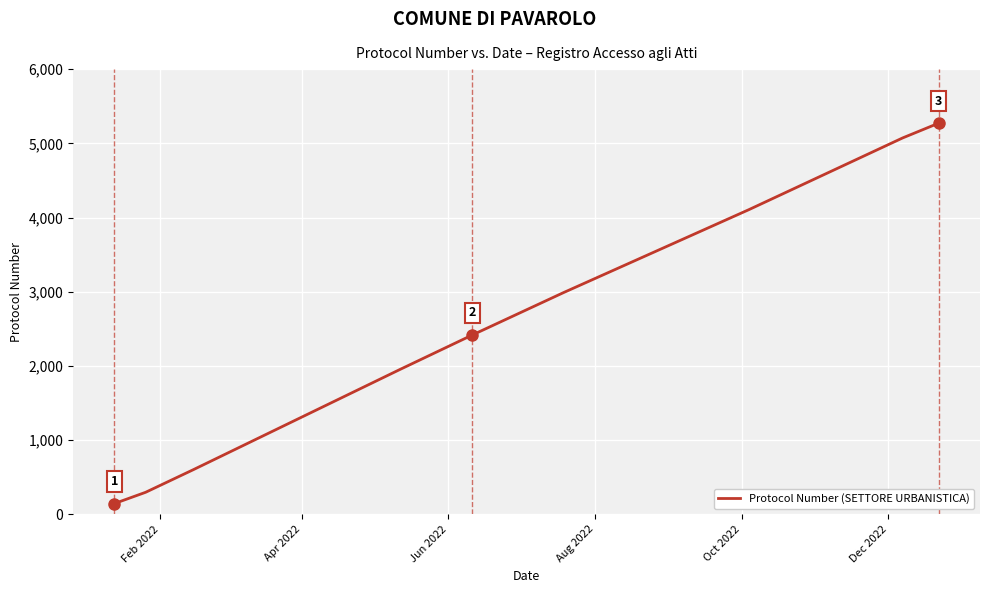

What is the maximum value shown in the chart?

5272